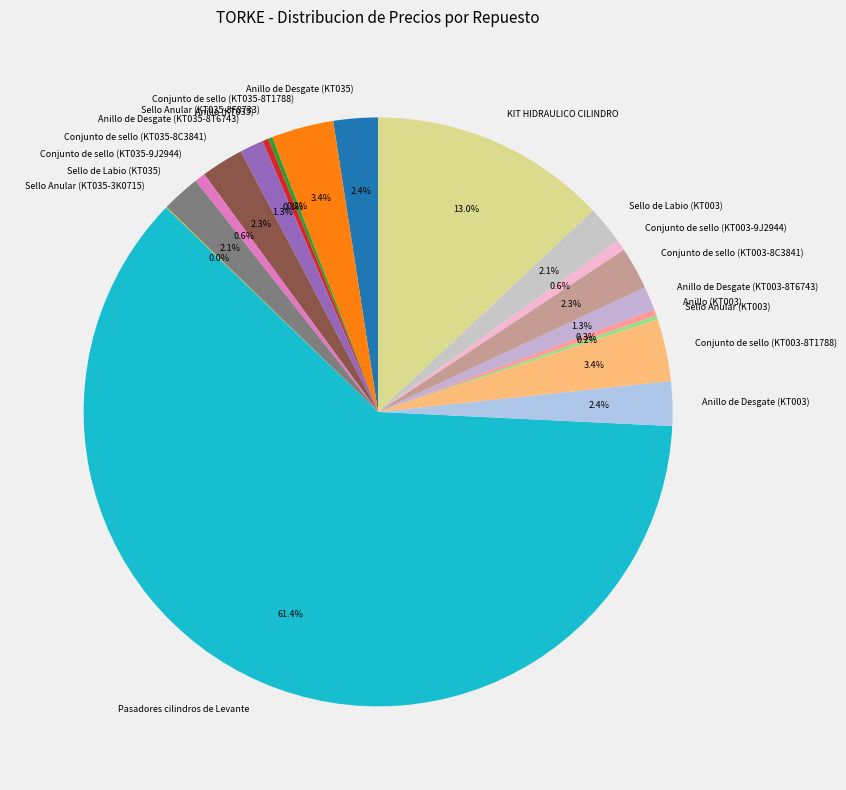

Which category accounts for the majority?

Pasadores cilindros de Levante